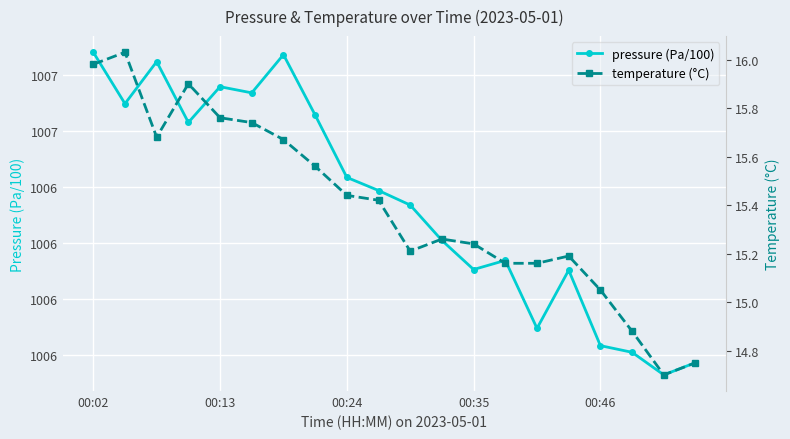

At which category is the sum across all series the highest?

00:02